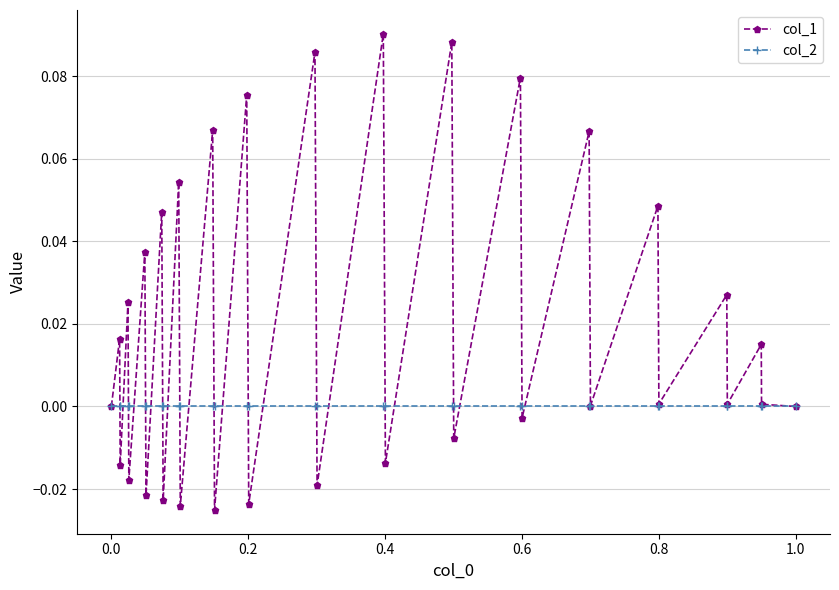

Which series has the largest total across all categories?

col_1